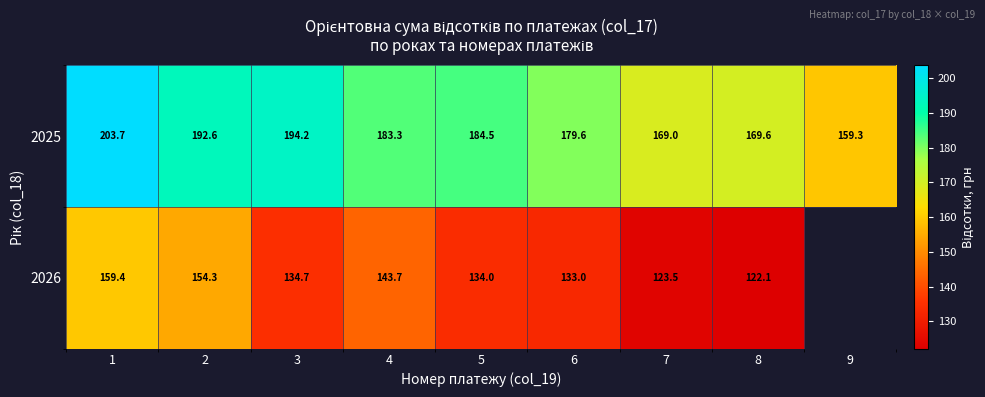

What is the minimum value shown in the chart?

122.1